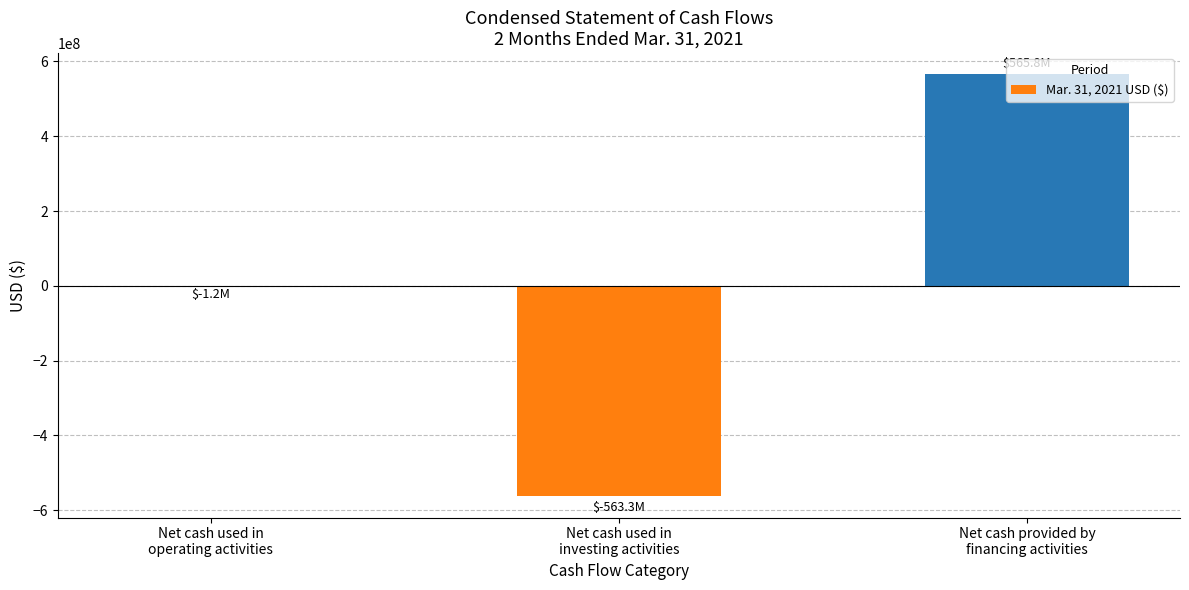

What is the maximum value shown in the chart?

565763927